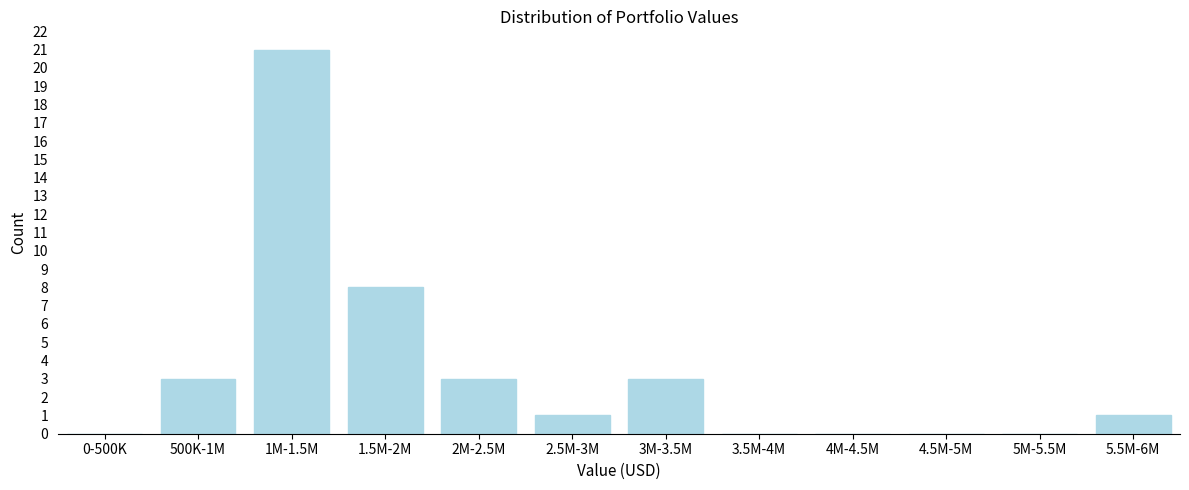

Reading right to left, list all the values displayed in this chart.

5.5M-6M=1	5M-5.5M=0	4.5M-5M=0	4M-4.5M=0	3.5M-4M=0	3M-3.5M=3	2.5M-3M=1	2M-2.5M=3	1.5M-2M=8	1M-1.5M=21	500K-1M=3	0-500K=0